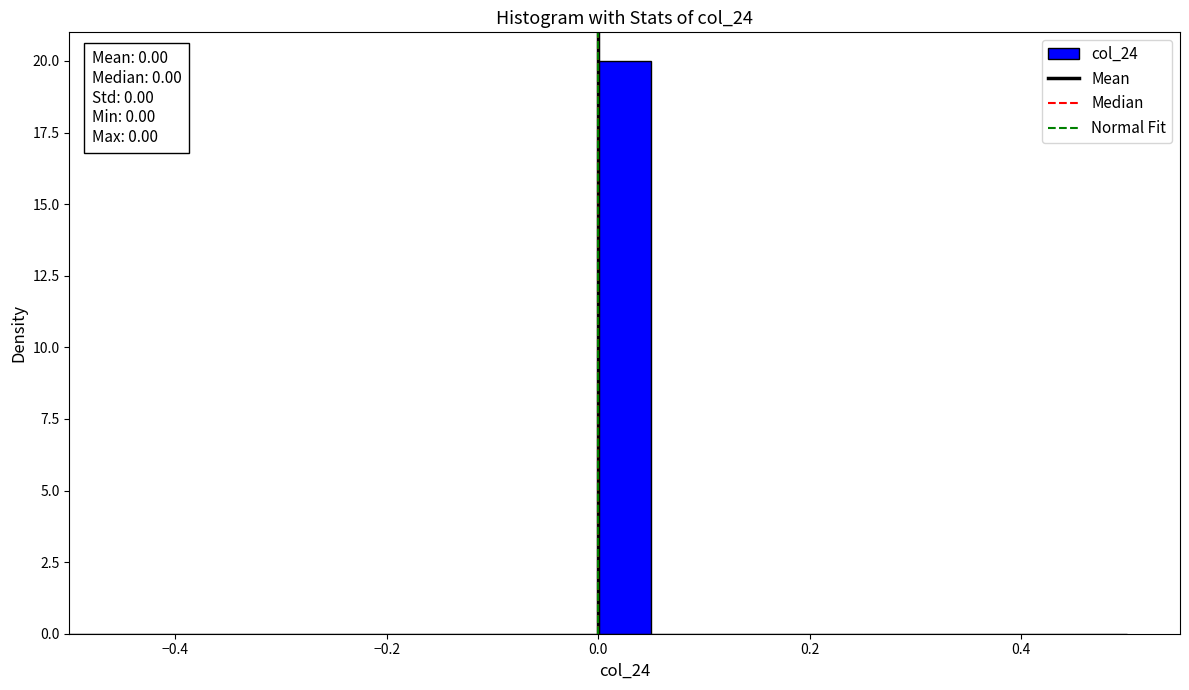

Read against the x-axis, roughly where is the centre of the tallest bar?

0.02